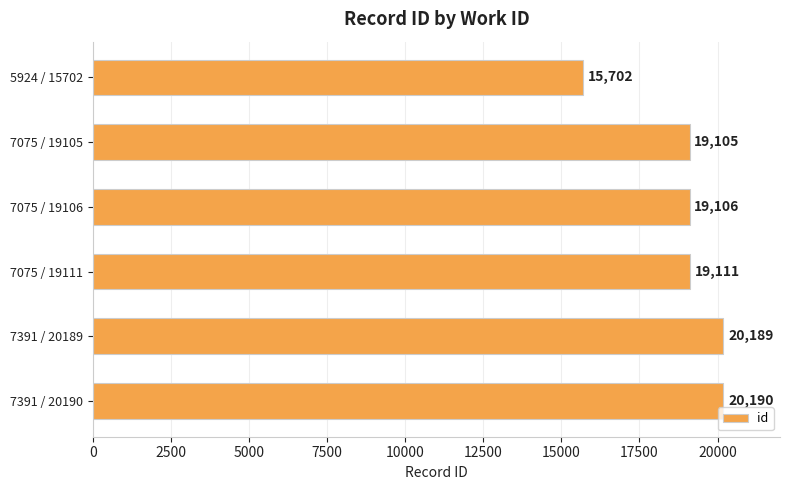

How many categories are shown in the chart?

6